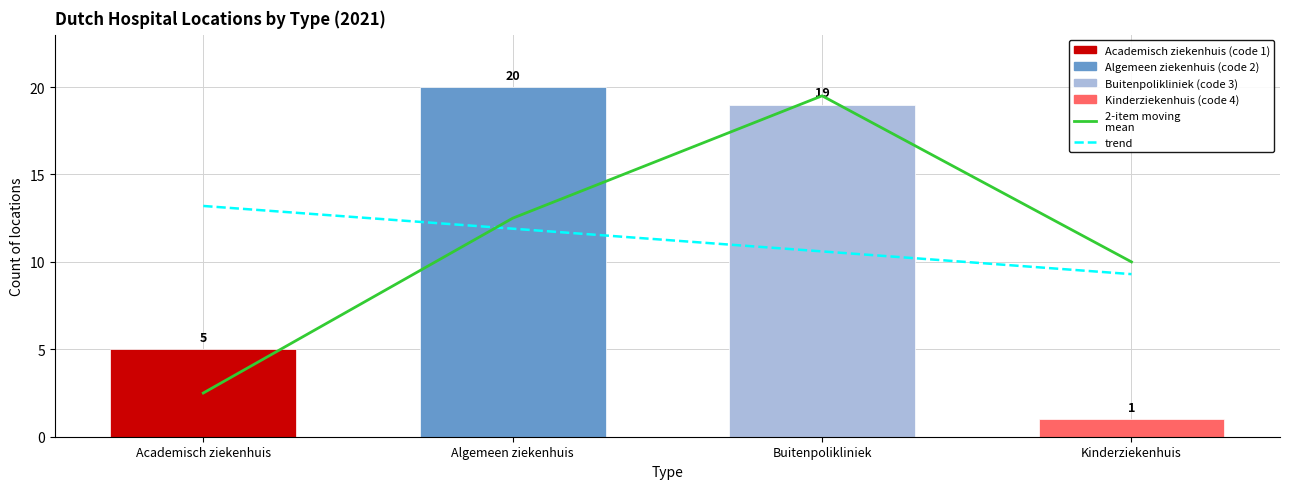

Which series changed the most between Academisch ziekenhuis and Algemeen ziekenhuis?

2-item moving
mean